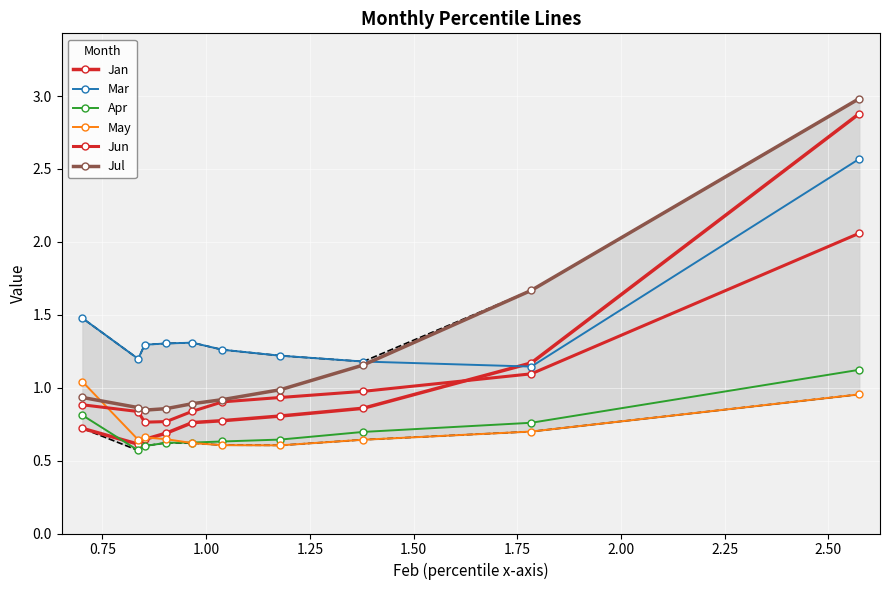

Which series has the largest range (max minus min)?

Jan